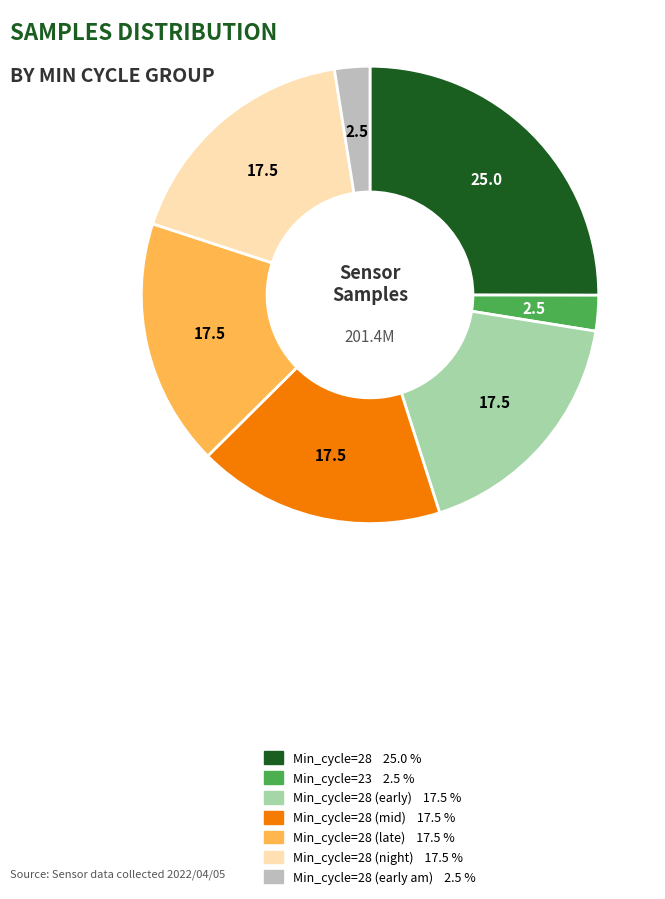

Does any single category account for the majority?

No